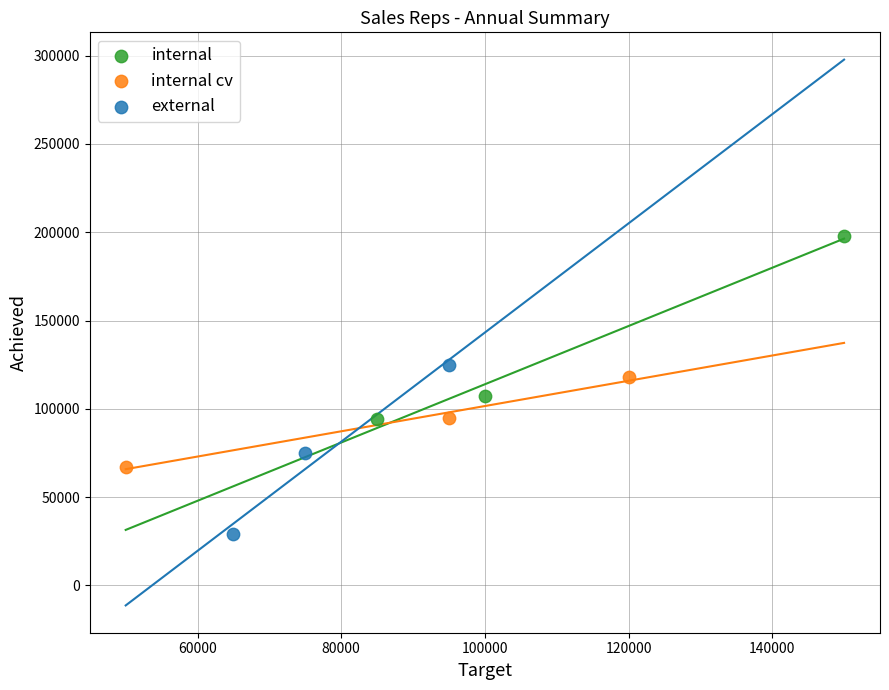

Which series contains the lowest Y value?

external